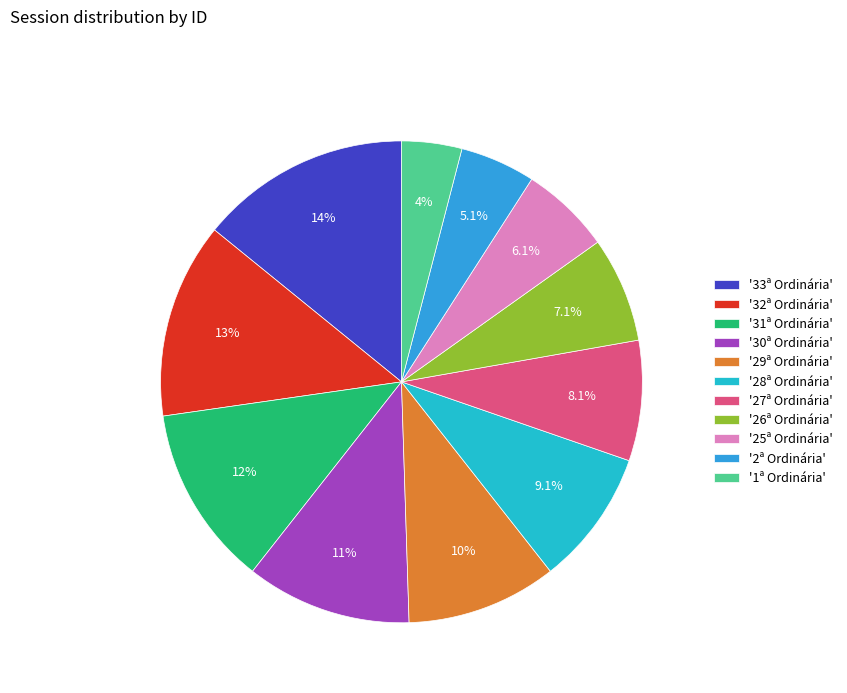

Count the number of slices in the pie.

11